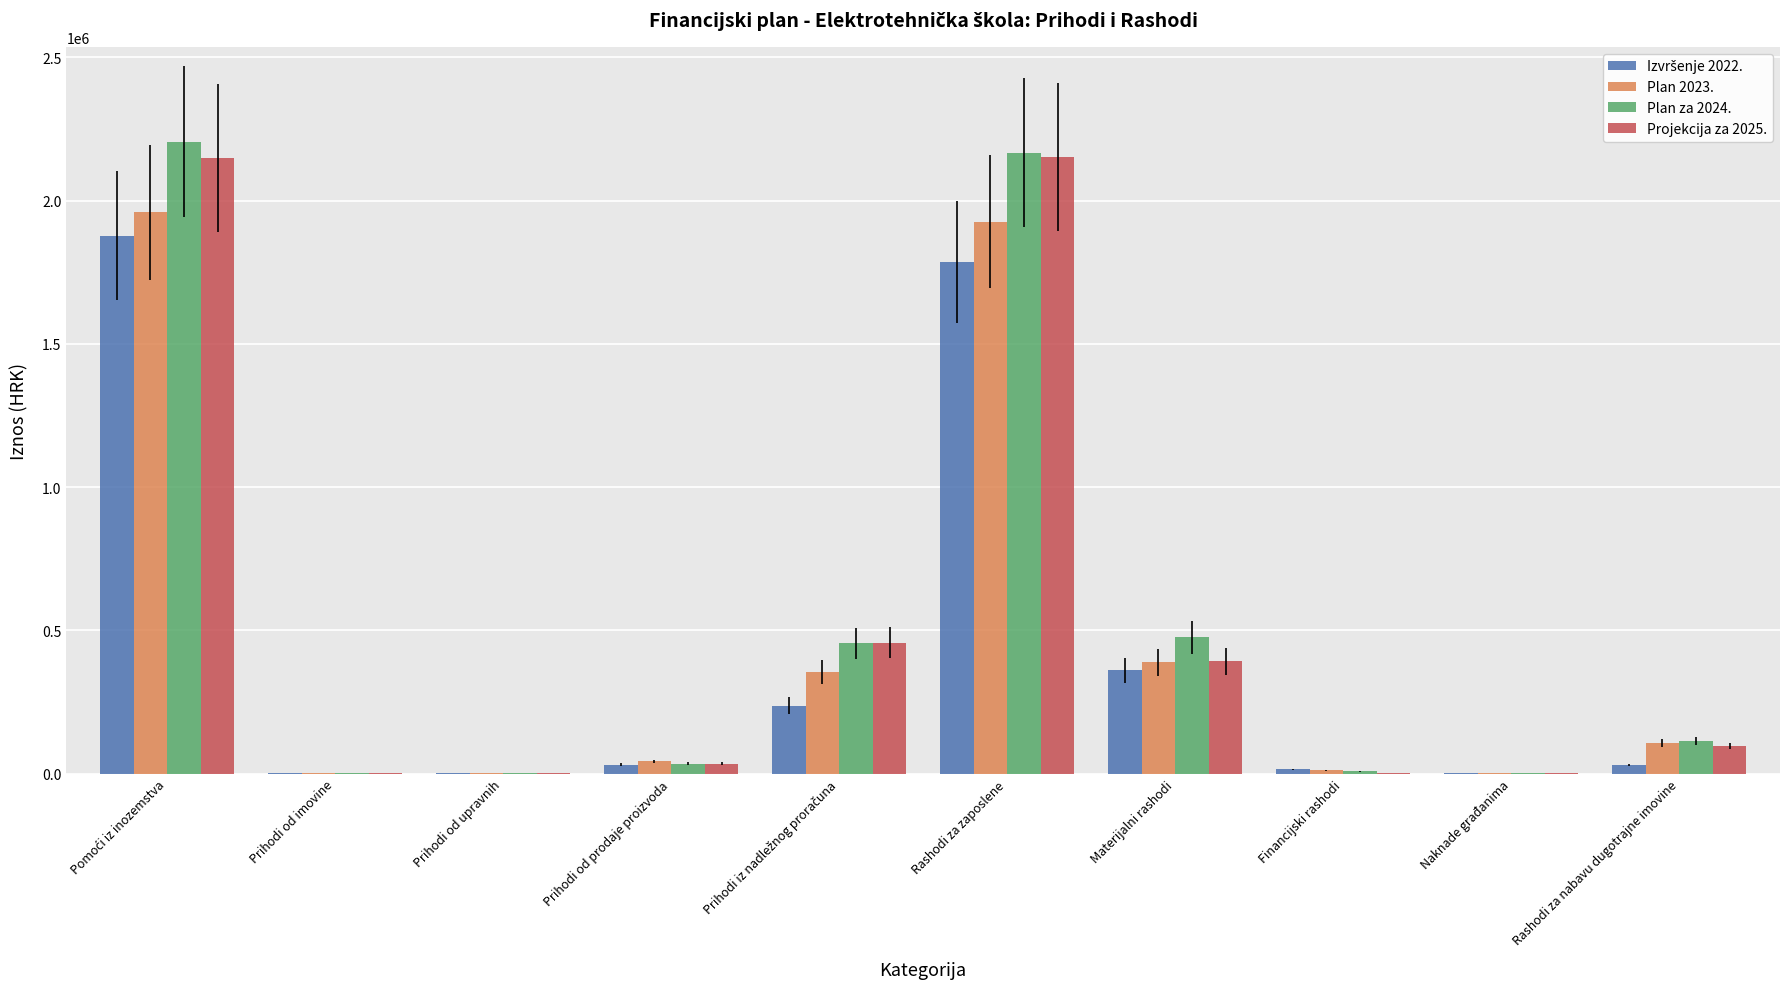

What is the average value of the Plan 2023. series?

479478.0